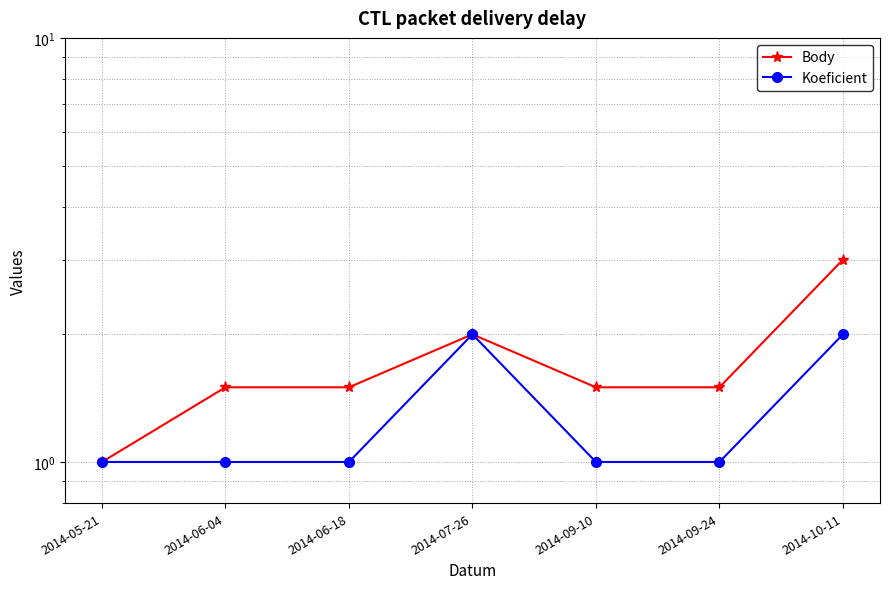

Which series has the widest spread of values?

Body